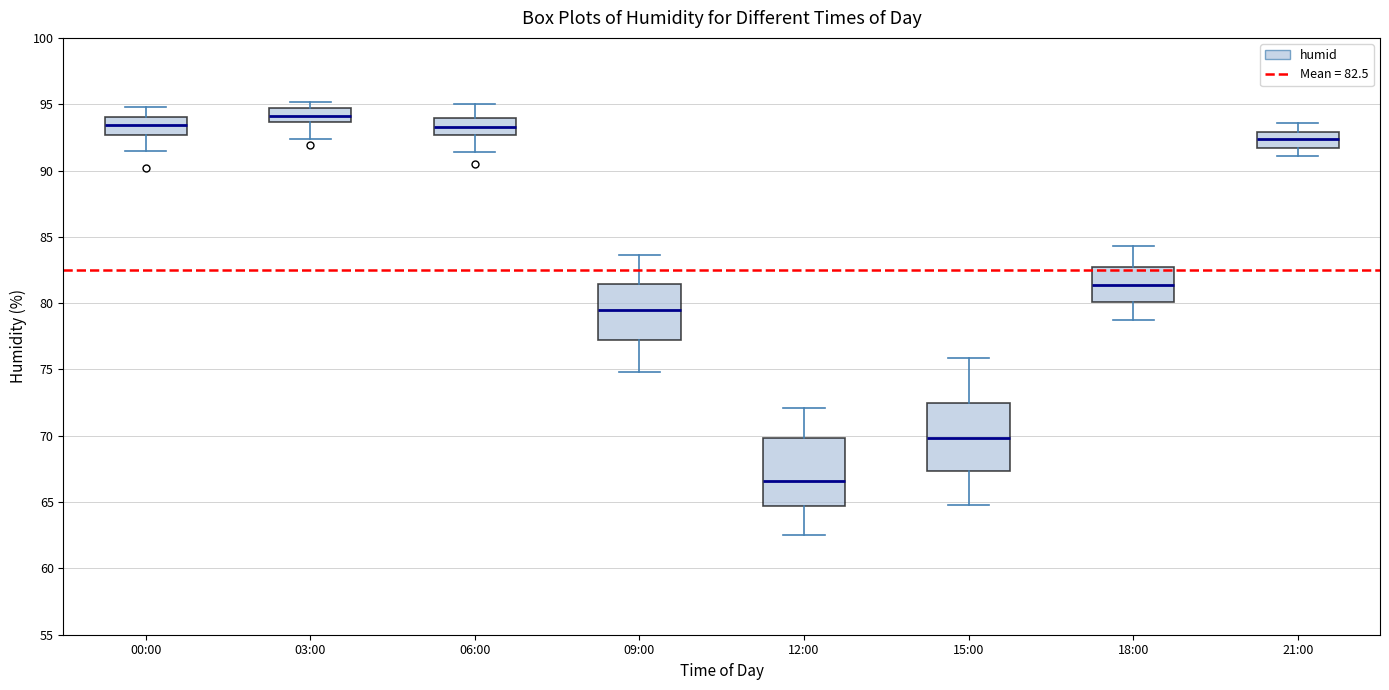

Which box's median line is the highest?

03:00